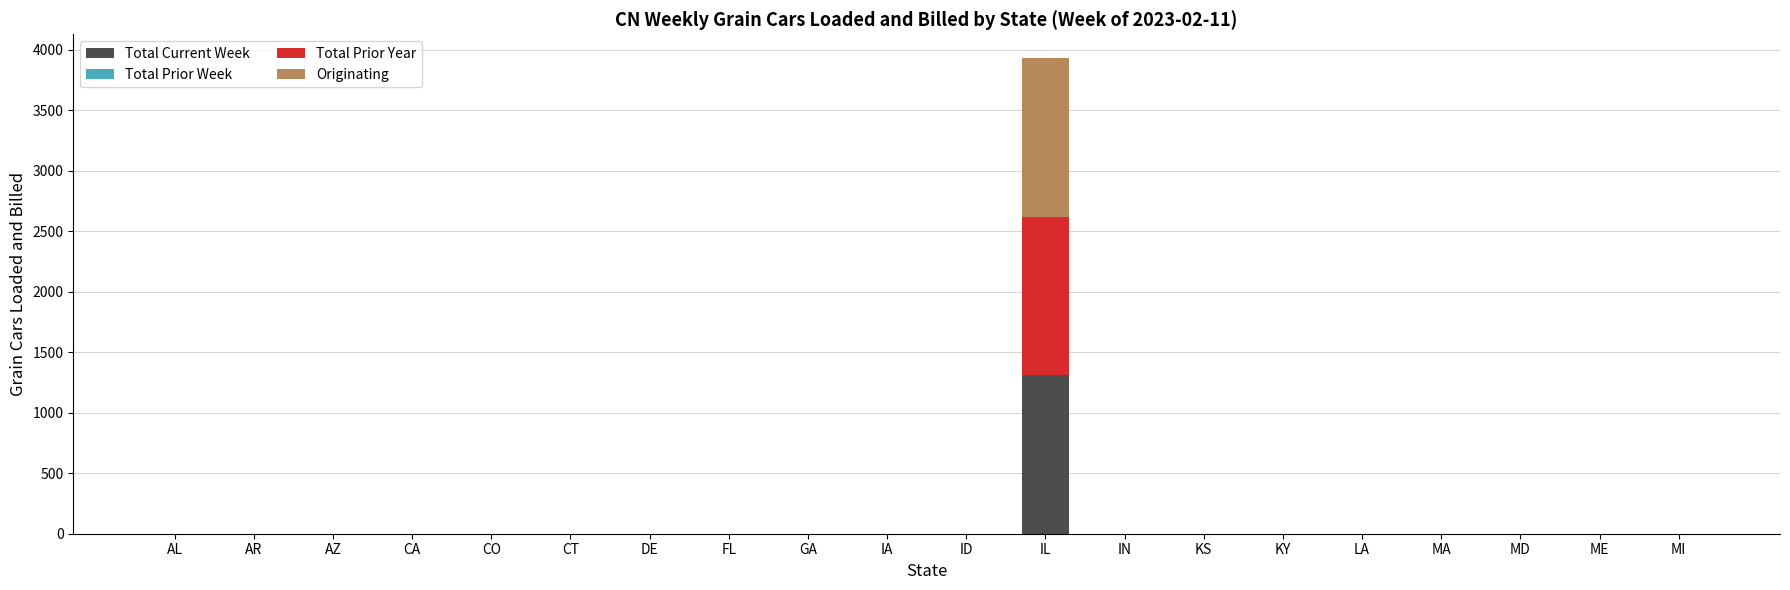

What is the maximum value for Total Current Week?

1311